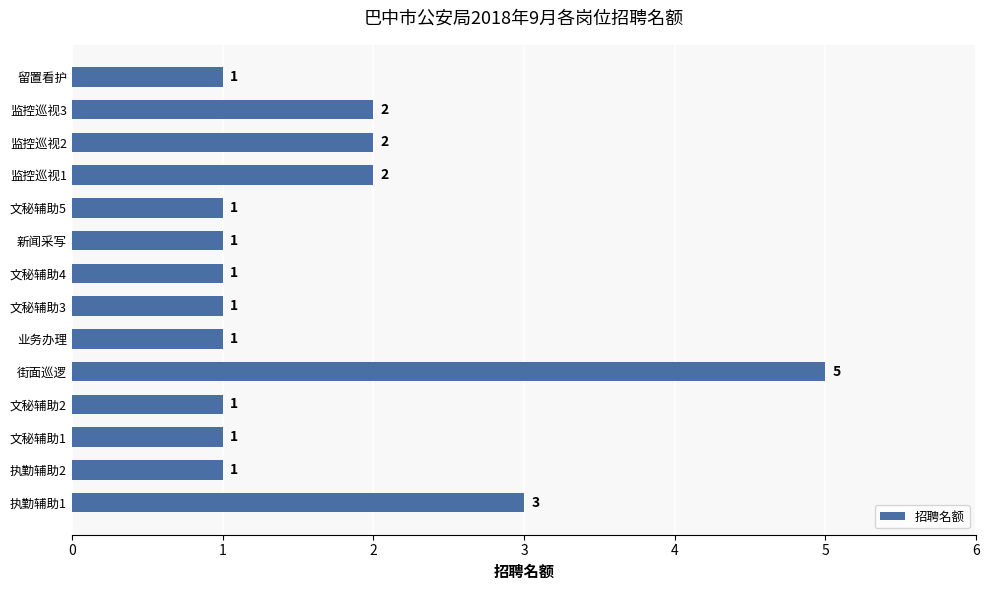

What is the difference between the maximum and minimum values?

4